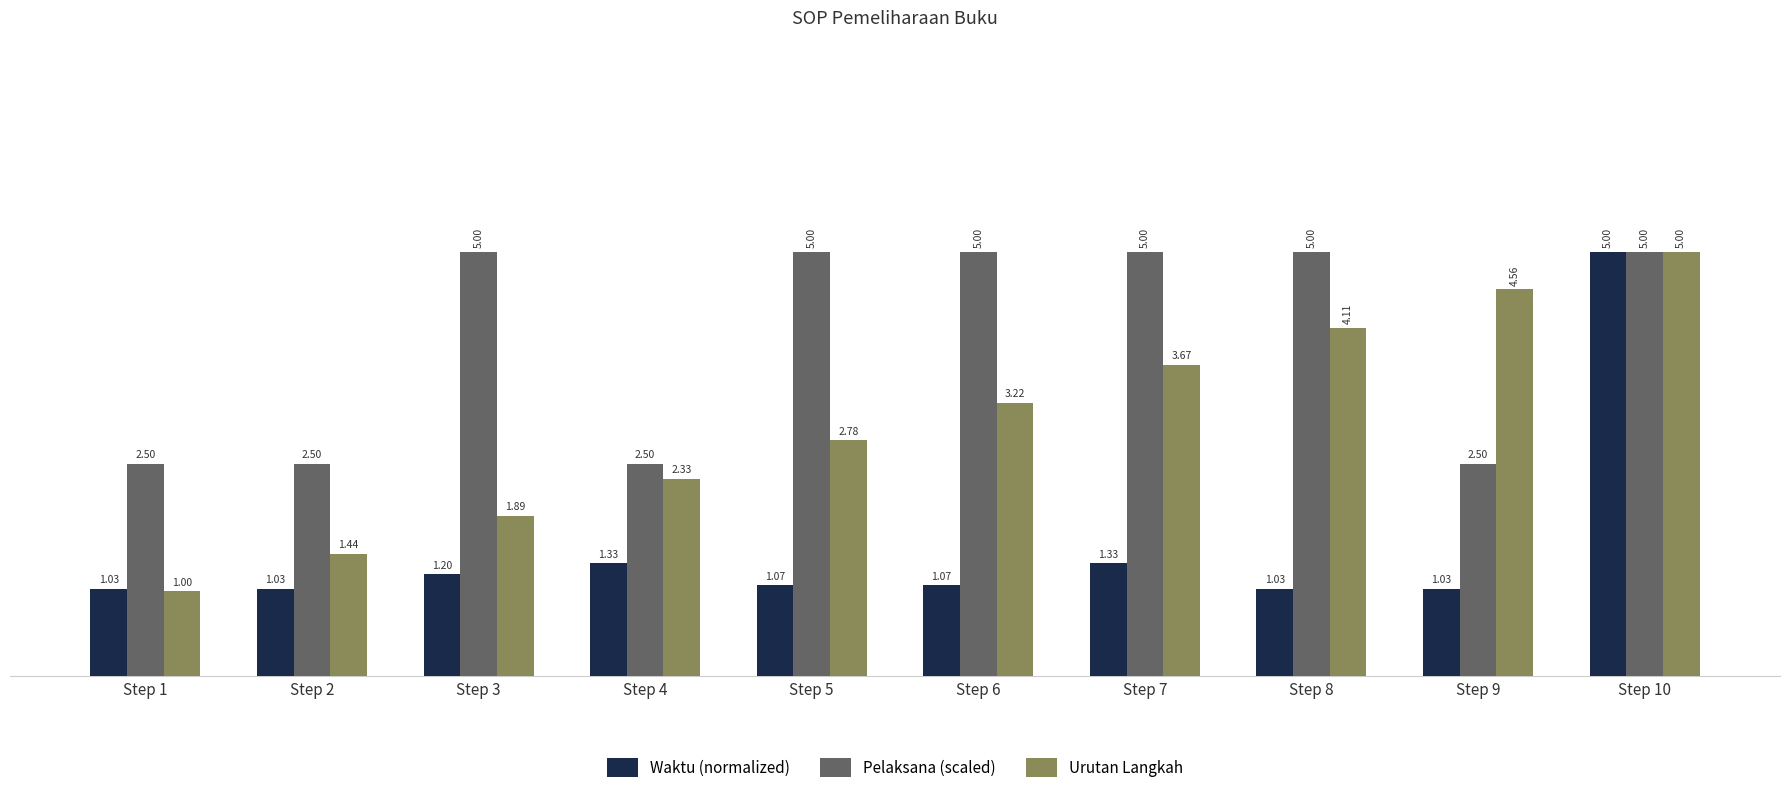

Which series changed the most between Step 1 and Step 2?

Urutan Langkah